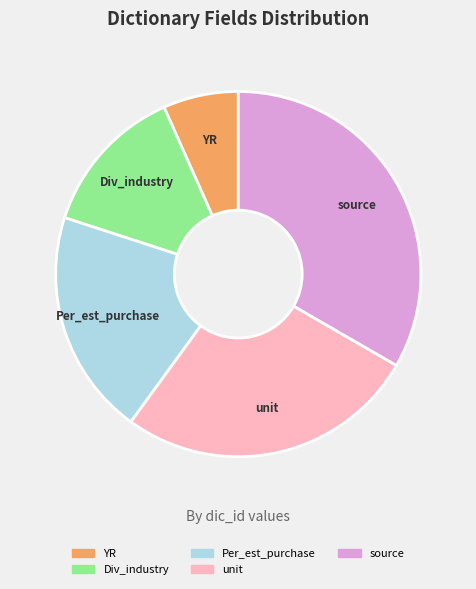

Combined, do unit and Div_industry account for over 50%?

No